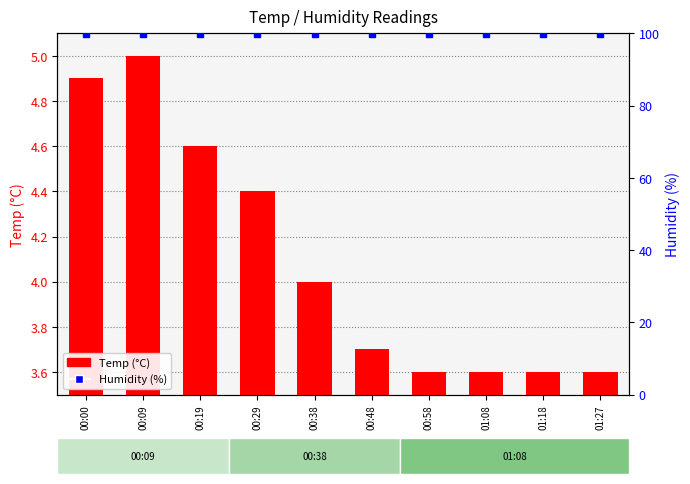

What is the label of the 2nd bar from the right?

01:18